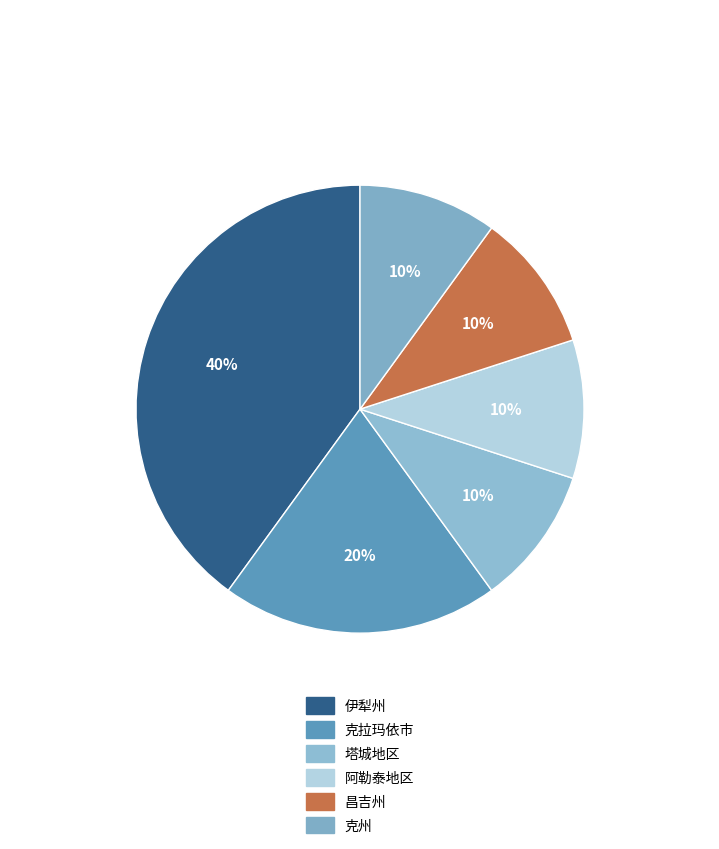

Which category has the biggest portion of the pie?

伊犁州